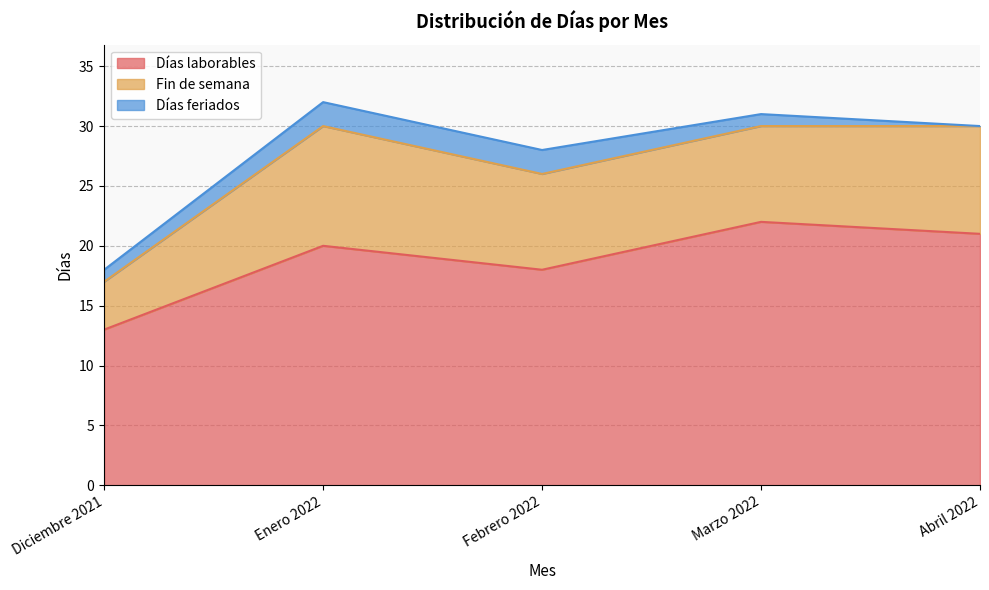

Is the value of Días laborables at Marzo 2022 greater than the value of Fin de semana at Febrero 2022?

Yes